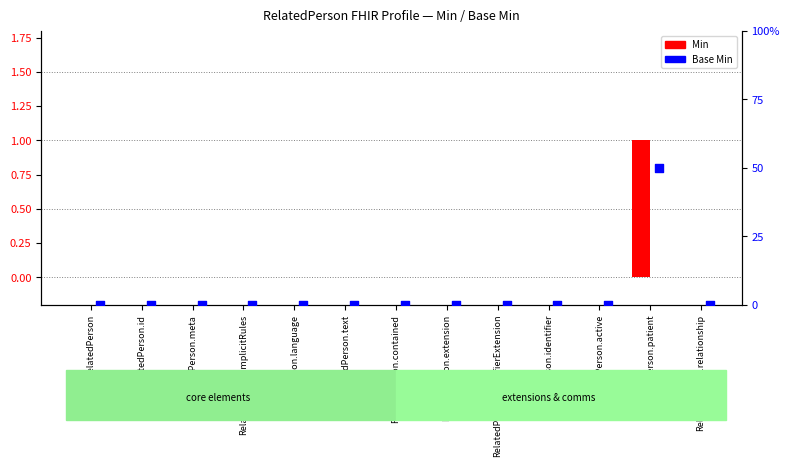

Which series reaches the minimum Y coordinate?

Min